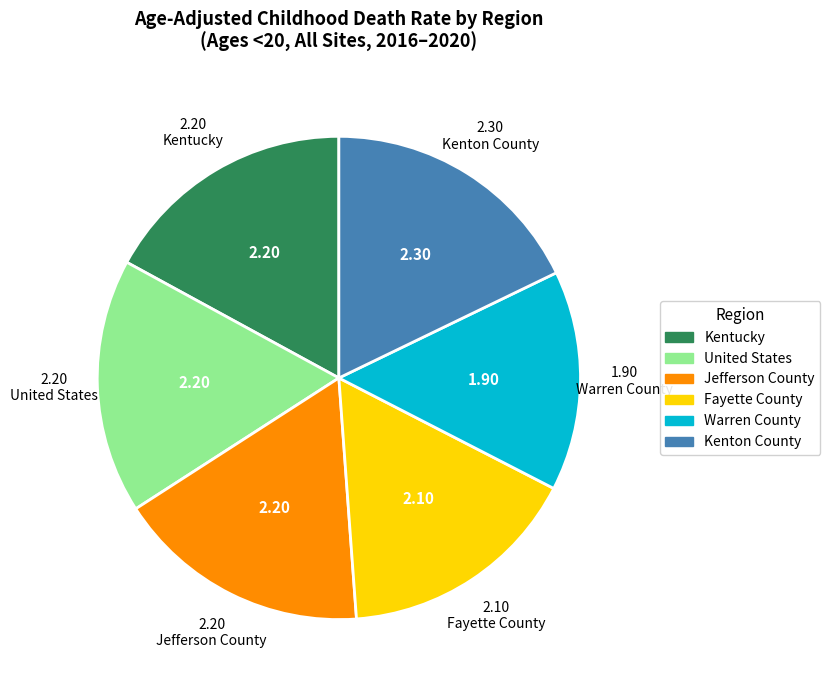

What is the largest slice in the pie chart?

Kenton County